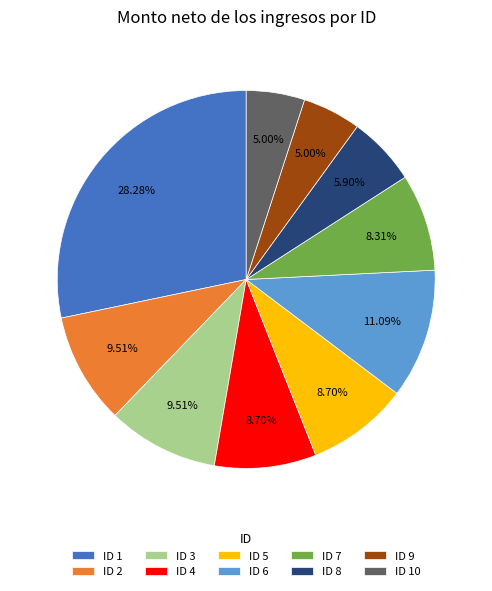

Which has a higher value, ID 3 or ID 5?

ID 3